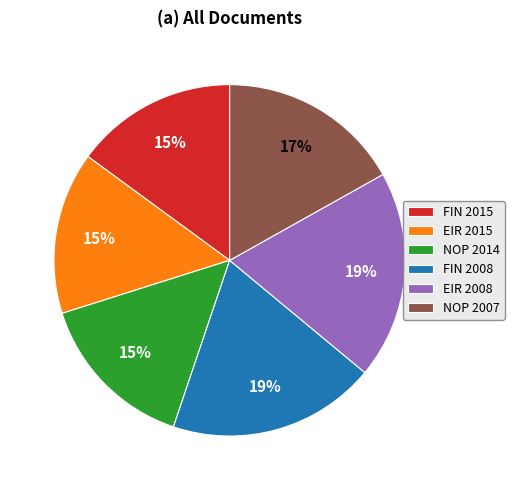

Between NOP 2014 and EIR 2008, which is larger?

EIR 2008